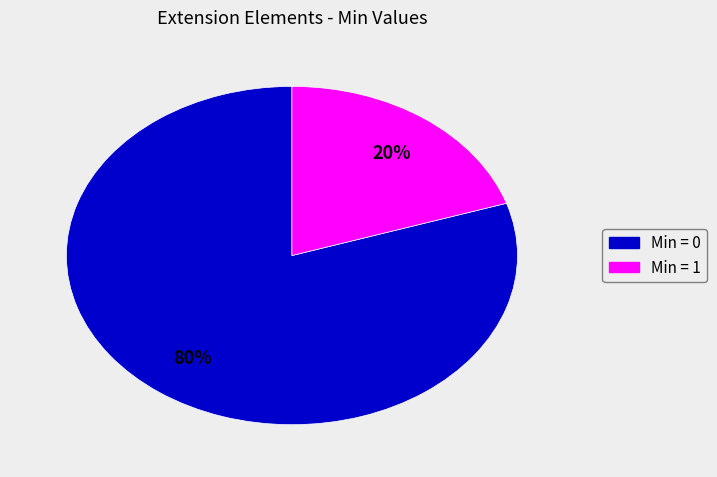

Is there a majority slice in this chart?

Yes